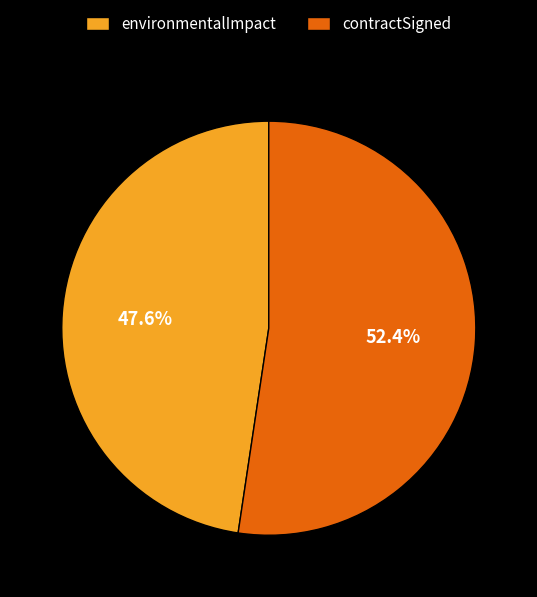

Rank the categories by value from lowest to highest.

environmentalImpact, contractSigned